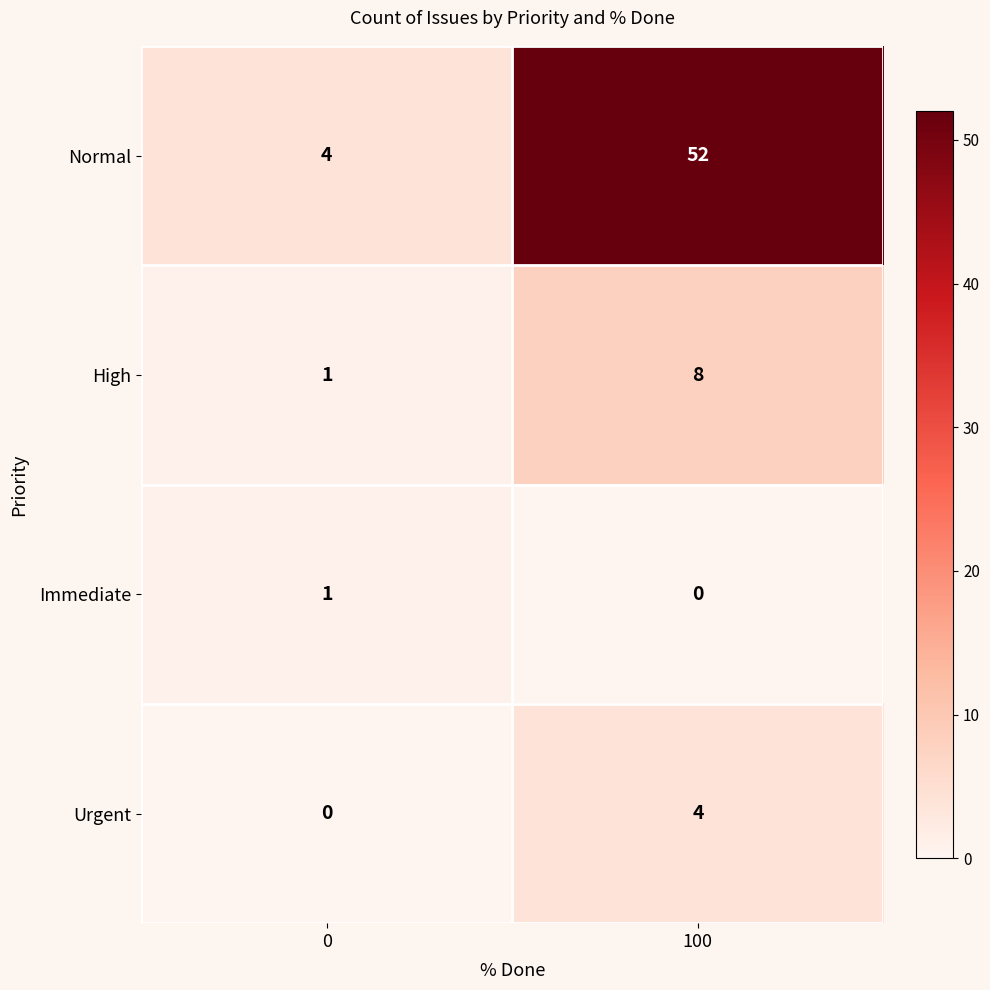

What is the sum of the Normal values at 100 and 0?

56